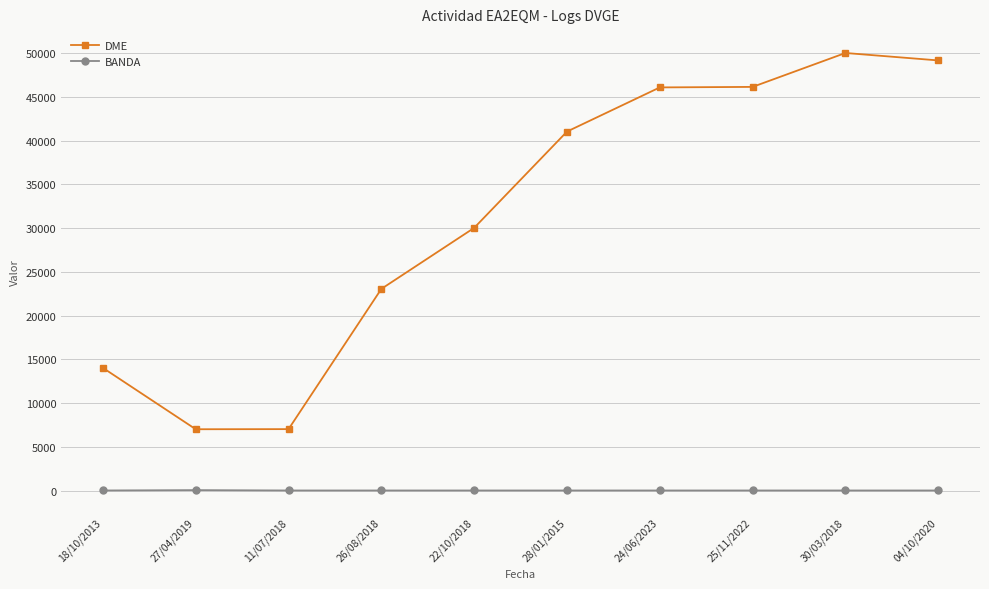

What value does the BANDA series have at 22/10/2018?

40